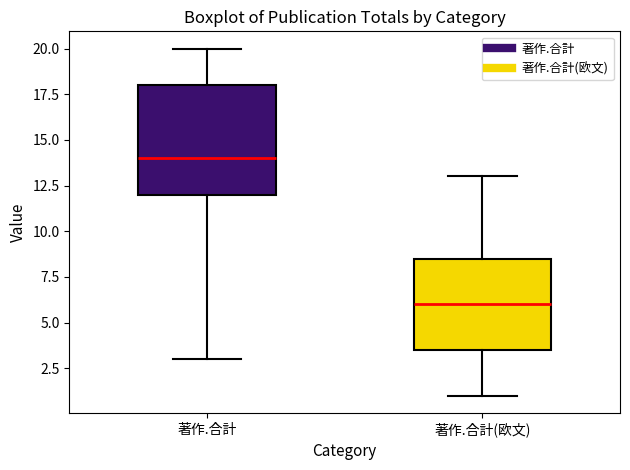

Reading left to right, read every box against the y-axis: the position of its median line, the range the box covers, and the ends of its whiskers. The values are not printed on the chart, so give them approximately, as read against the axis.

著作.合計: median 14.0, box 12.0 to 18.0, whiskers 3.0 to 20.0
著作.合計(欧文): median 6.0, box 3.5 to 8.5, whiskers 1.0 to 13.0